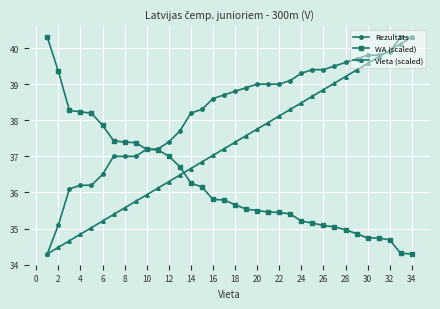

What is the value of the Rezultāts point at the 21st from the left?

39.0